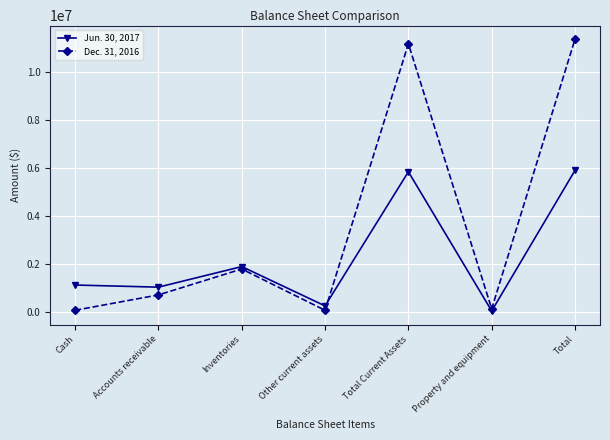

Where do Dec. 31, 2016 and Jun. 30, 2017 first cross each other?

Other current assets and Total Current Assets